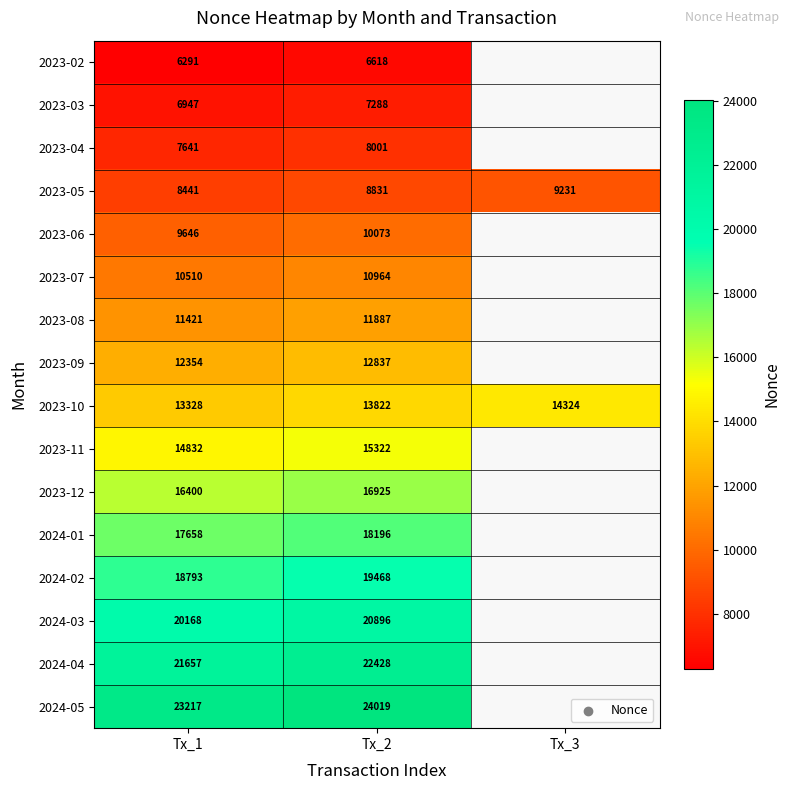

At Tx_2, list the series in order from largest to smallest.

2024-05, 2024-04, 2024-03, 2024-02, 2024-01, 2023-12, 2023-11, 2023-10, 2023-09, 2023-08, 2023-07, 2023-06, 2023-05, 2023-04, 2023-03, 2023-02